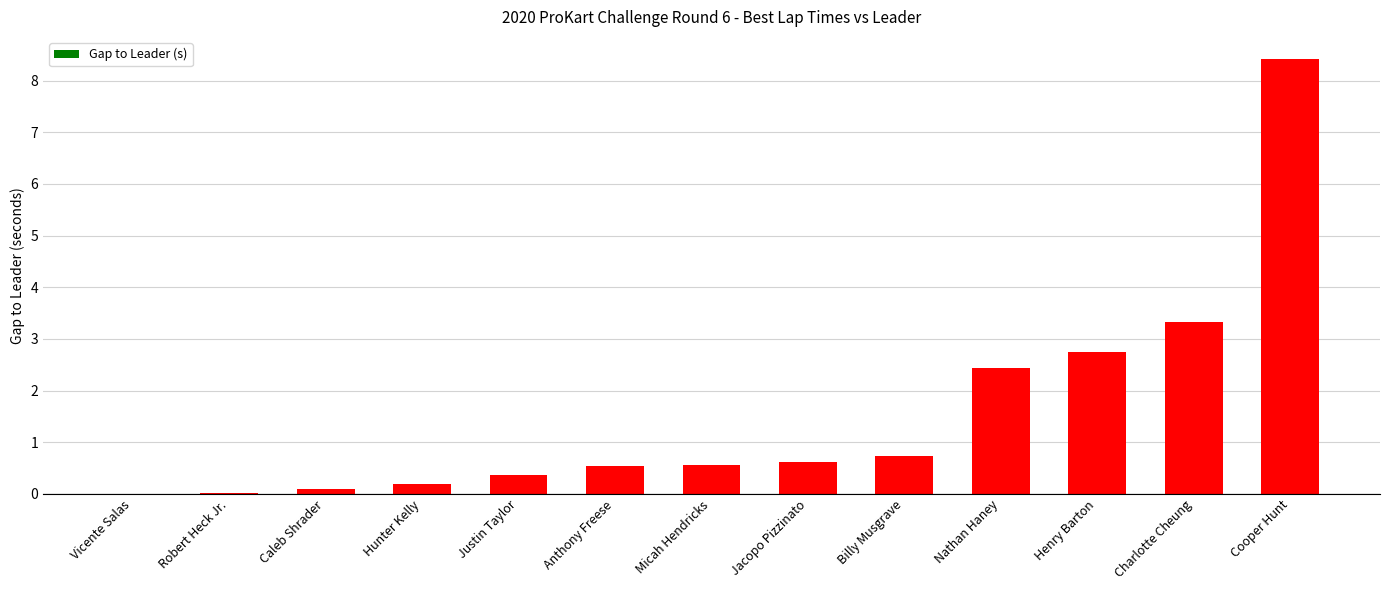

What is the maximum value shown in the chart?

8.4